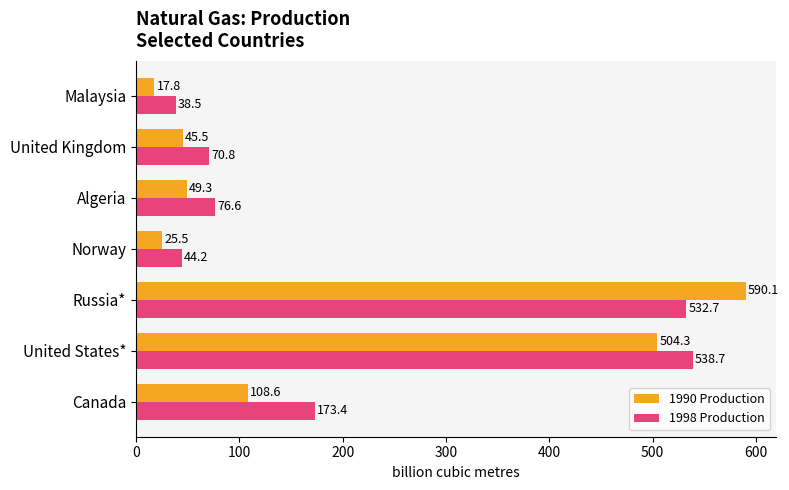

What is the difference between the highest and lowest values at United States*?

34.4